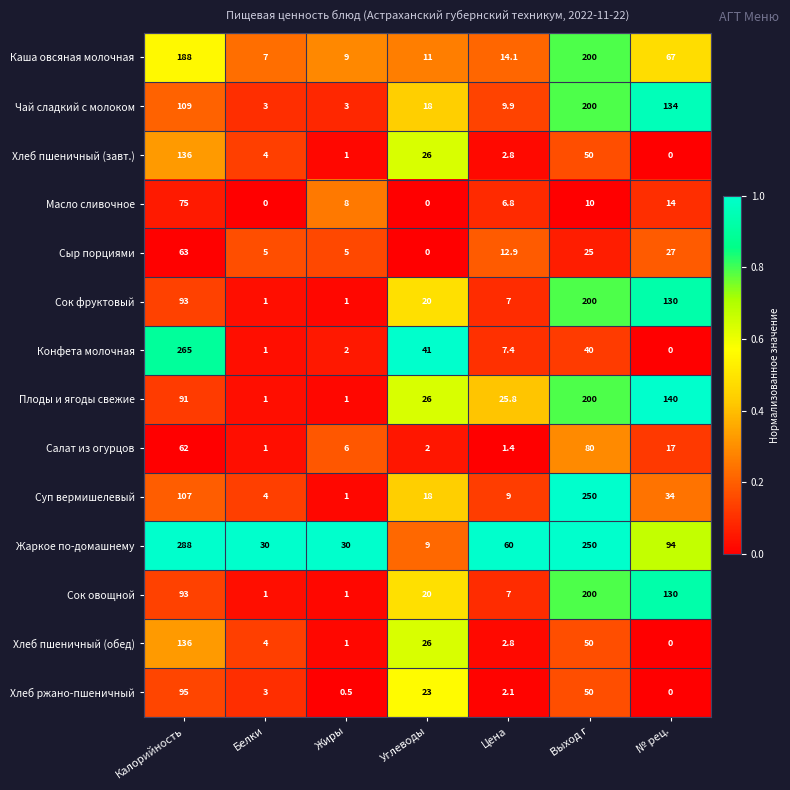

What is the difference between the maximum and second lowest values in the Чай сладкий с молоком series?

197.0